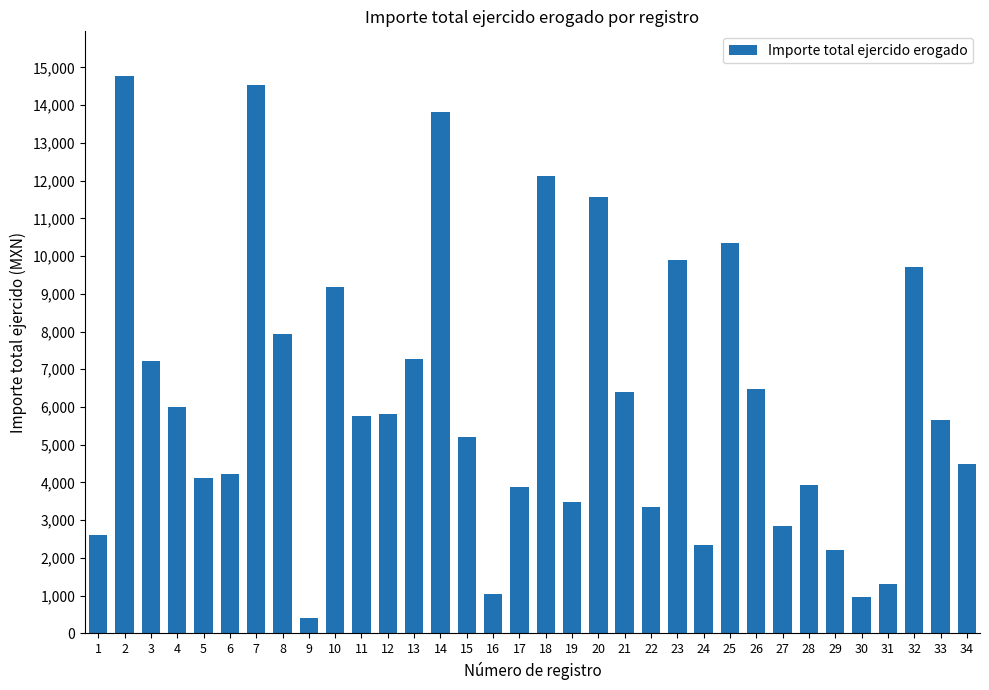

What is the difference between the second highest and second lowest values?

13549.7